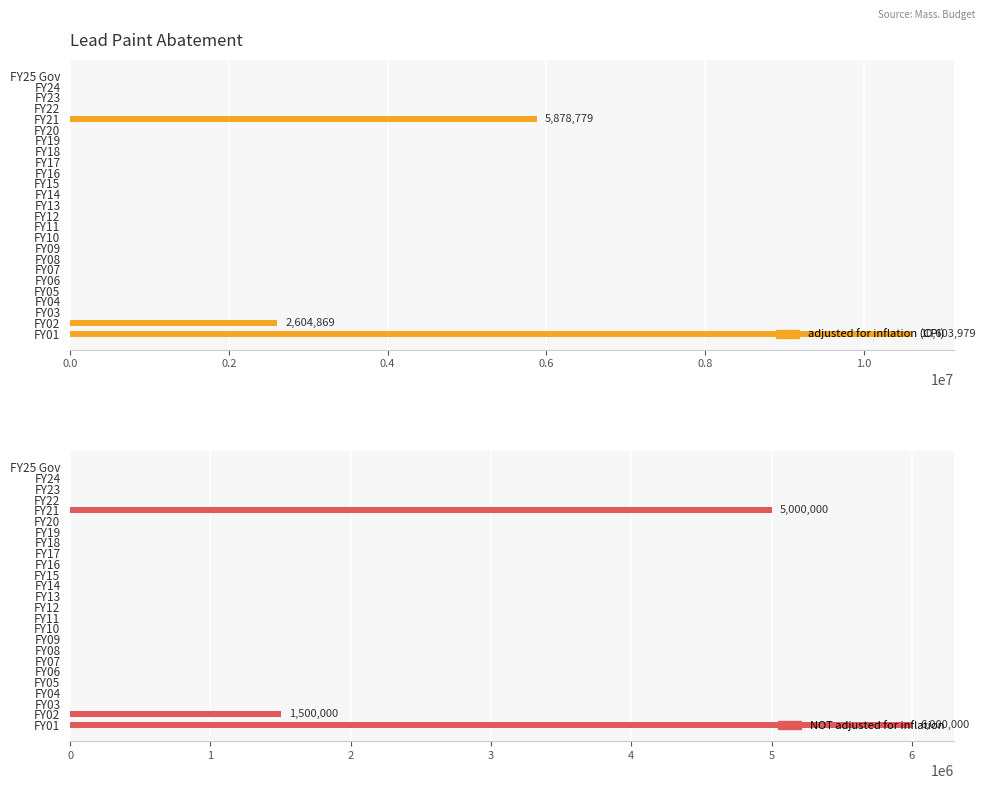

At how many categories does at least one series exceed 3931687?

2